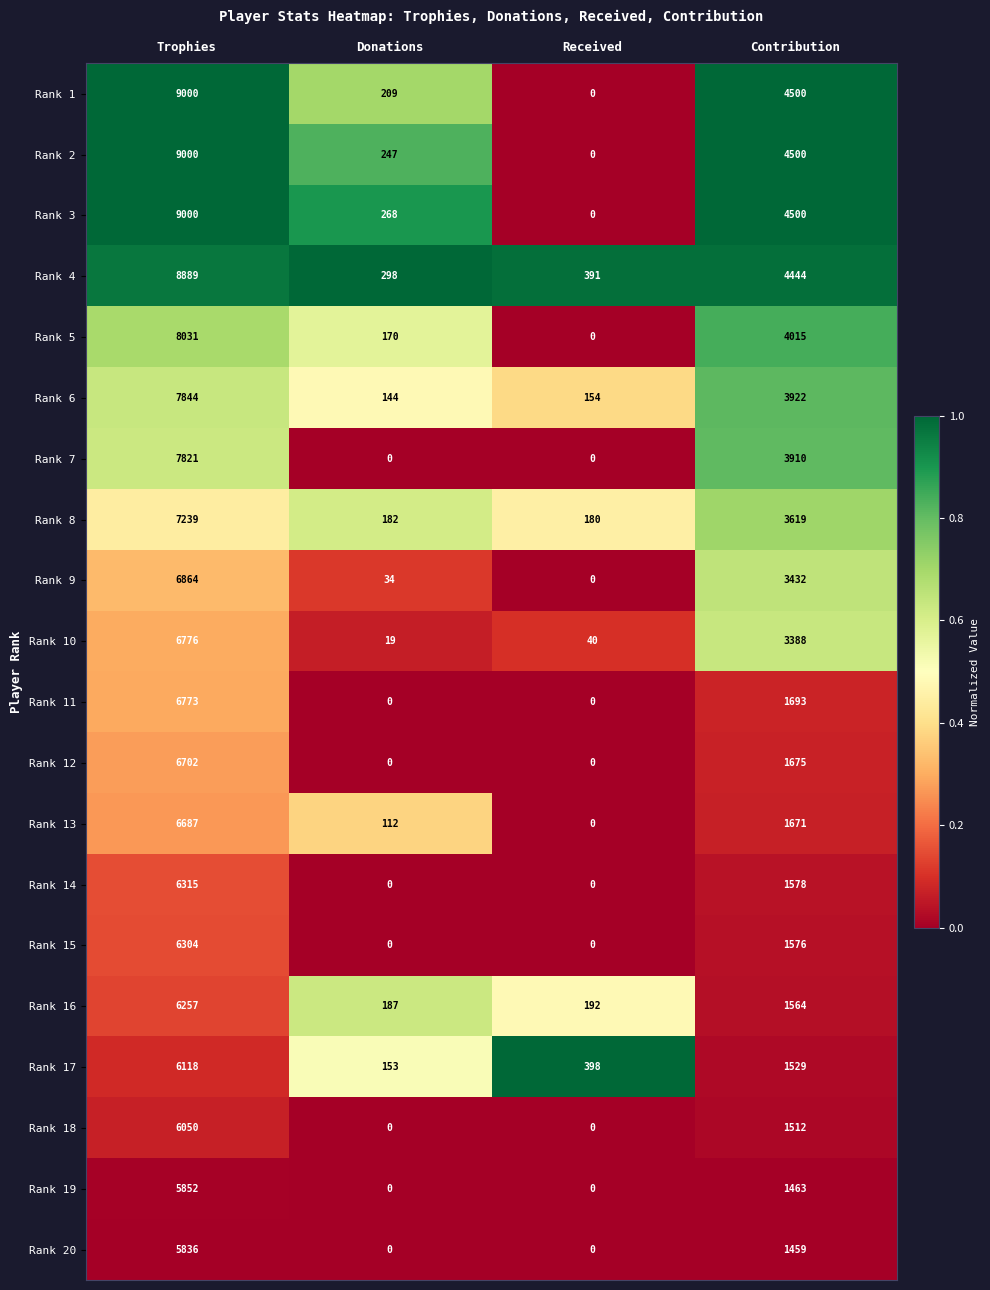

The Rank 4 series shows 4444 at Contribution. True or false?

True